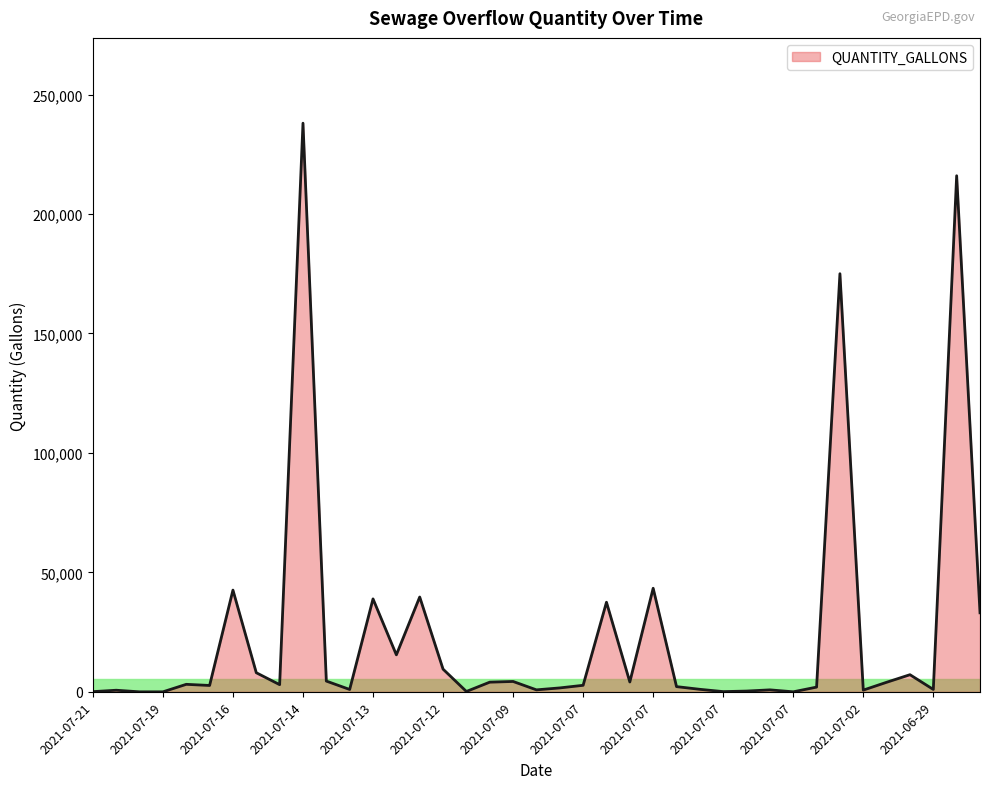

What is the greatest value displayed?

238000